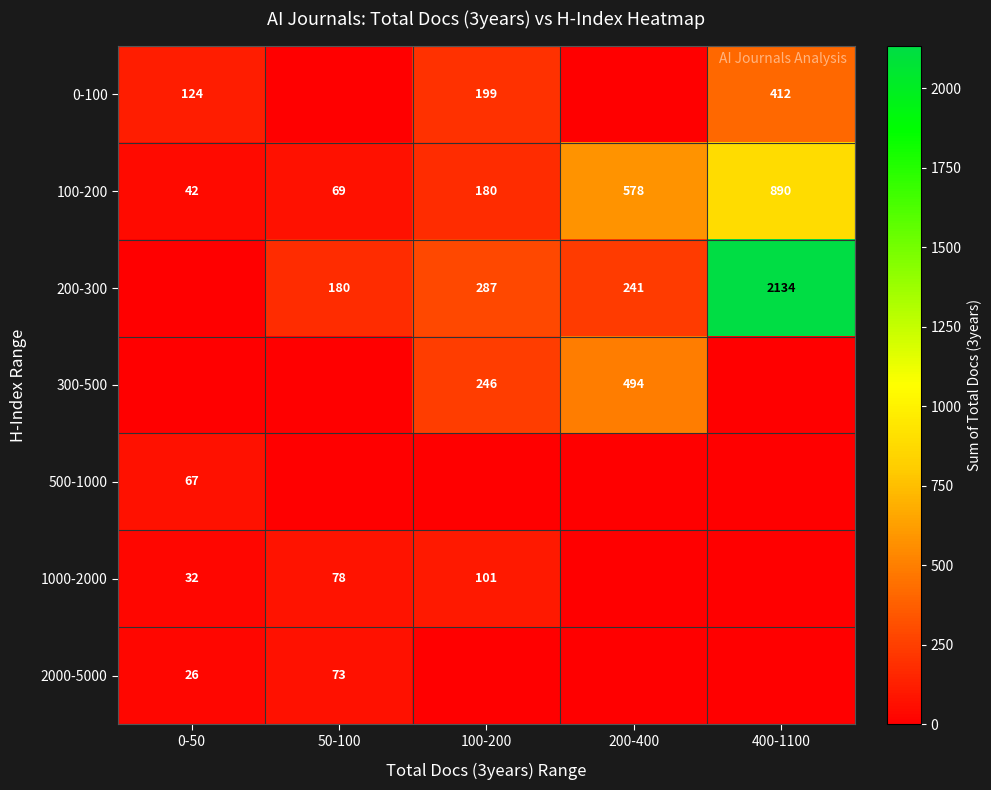

Is it true that 500-1000 equals 32 at 0-50?

False